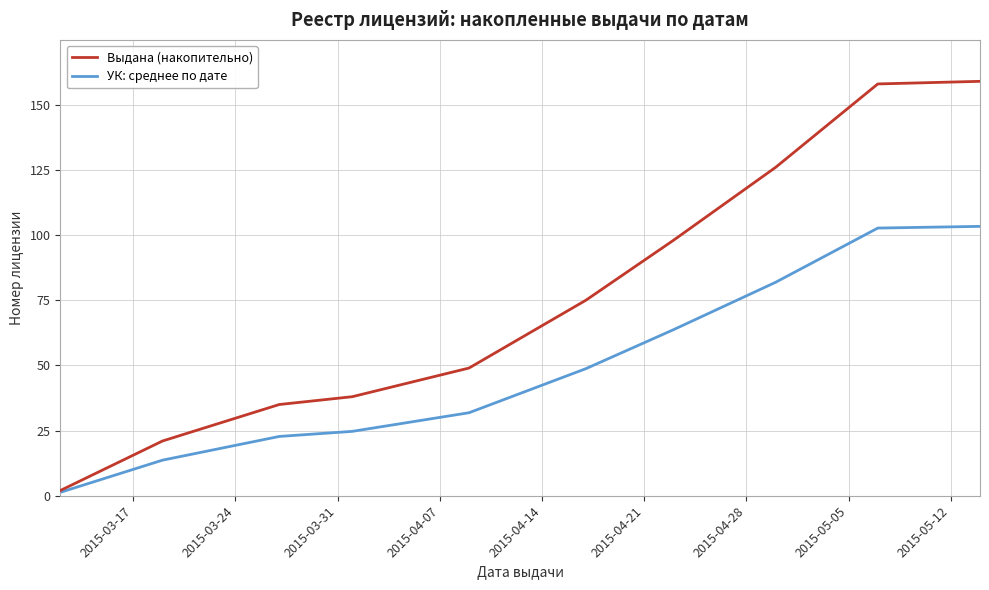

What is the maximum value for УК: среднее по дате?

103.4